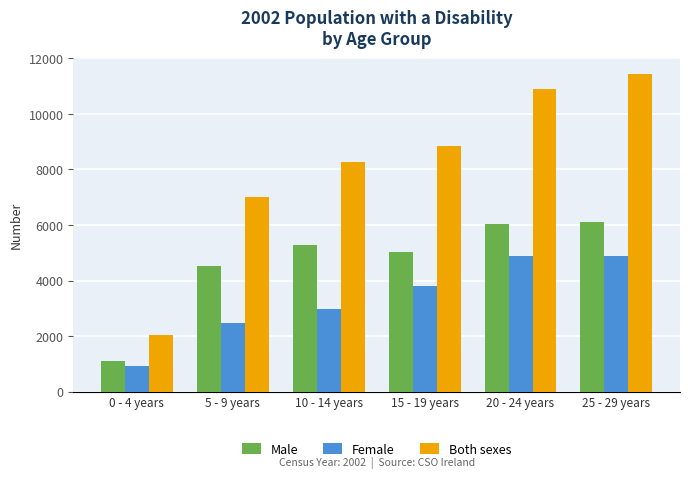

List the series in order of their peak value, lowest first.

Female, Male, Both sexes